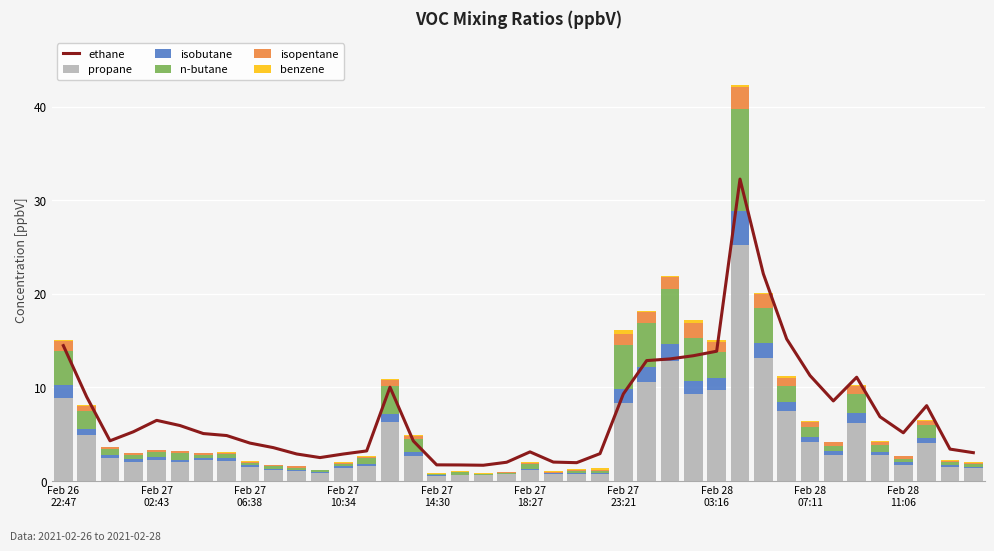

The value of propane at 21 is 0.8. True or false?

True